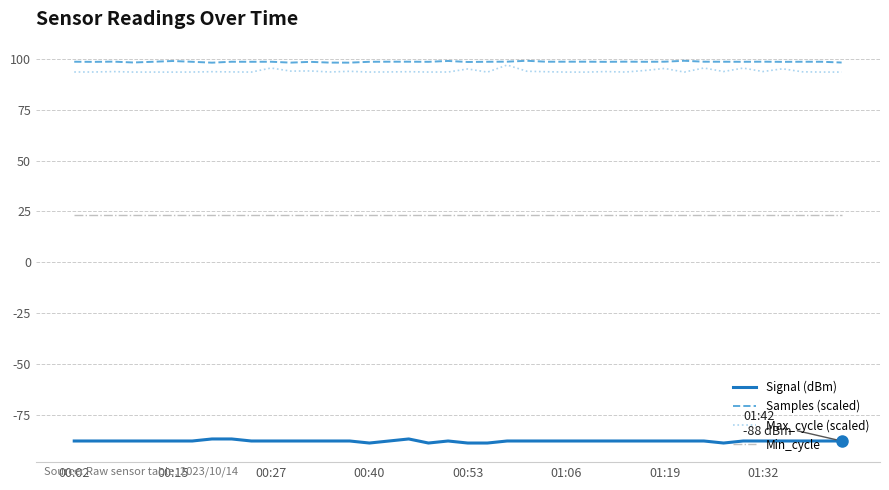

What is the greatest value displayed?

99.1